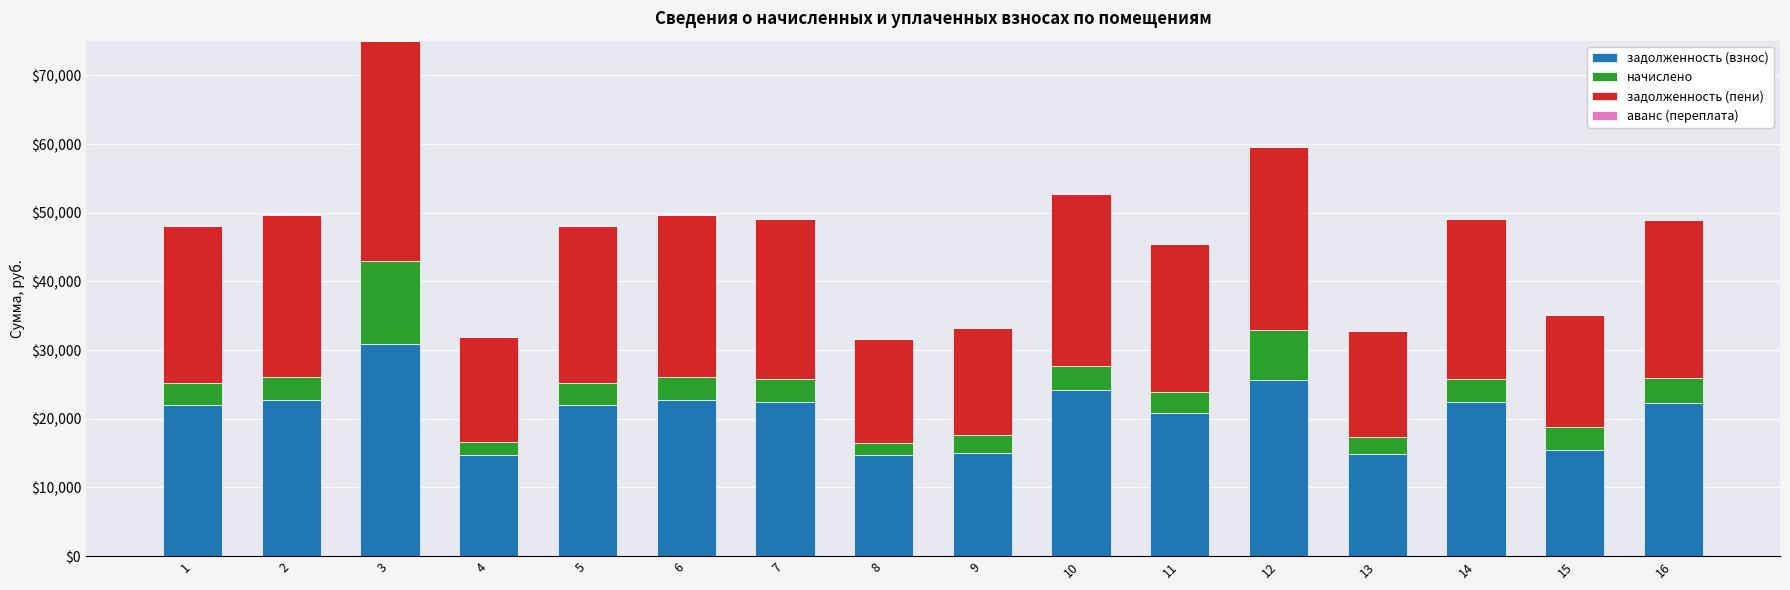

At which category is the sum across all series the highest?

3